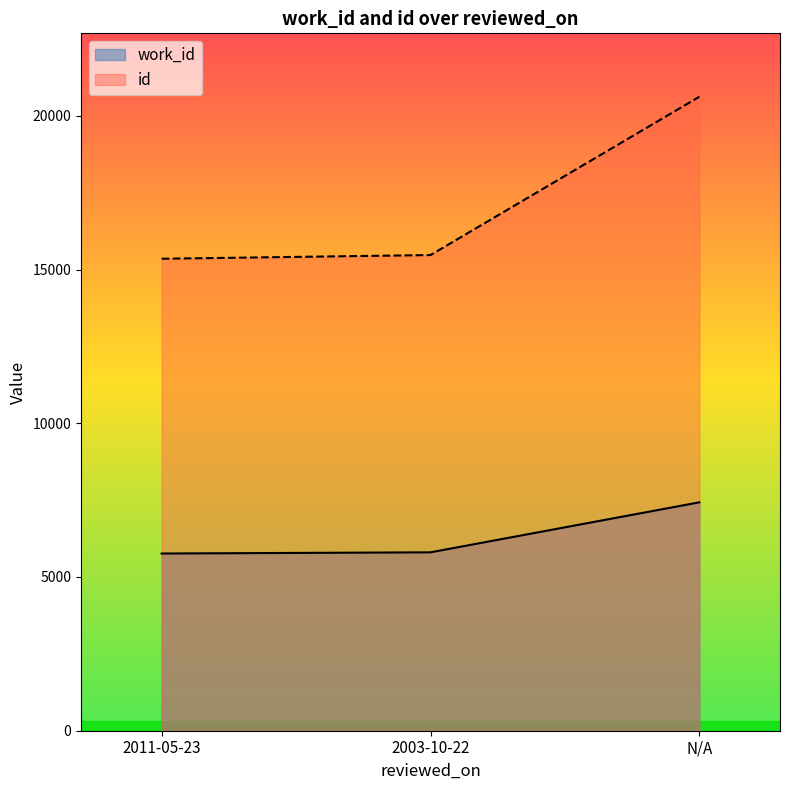

How many lines are shown in the chart?

2